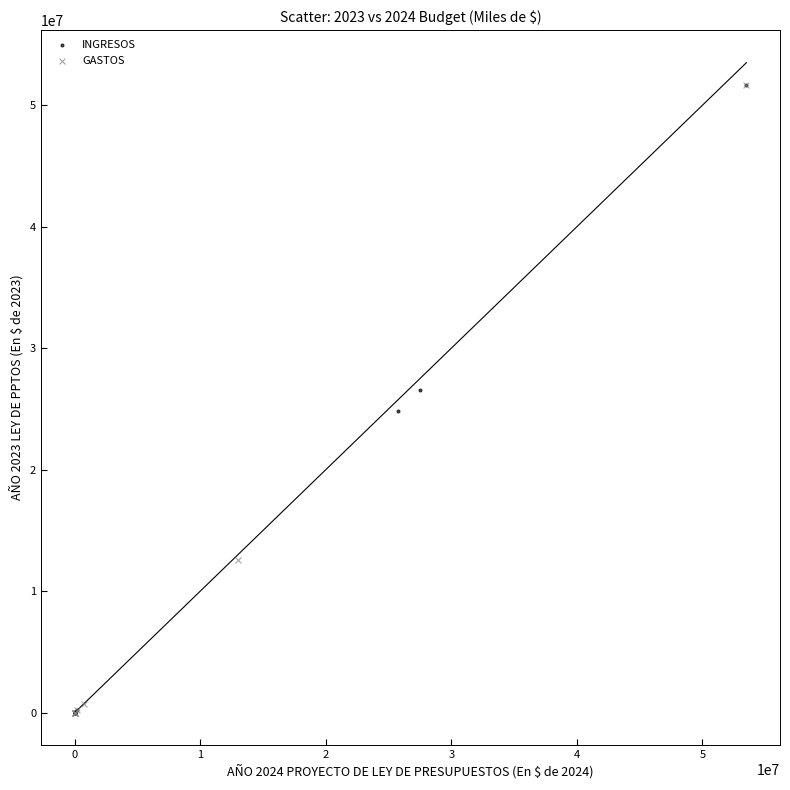

What are all the series names shown in the legend?

INGRESOS, GASTOS